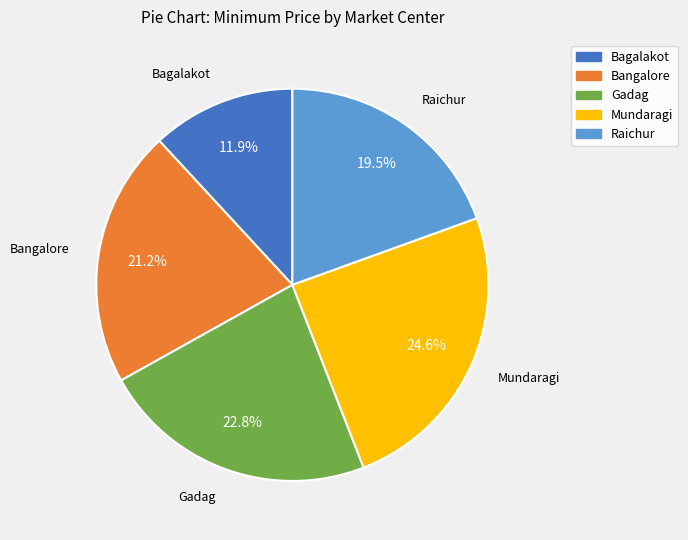

Which category has the smallest portion of the pie?

Bagalakot